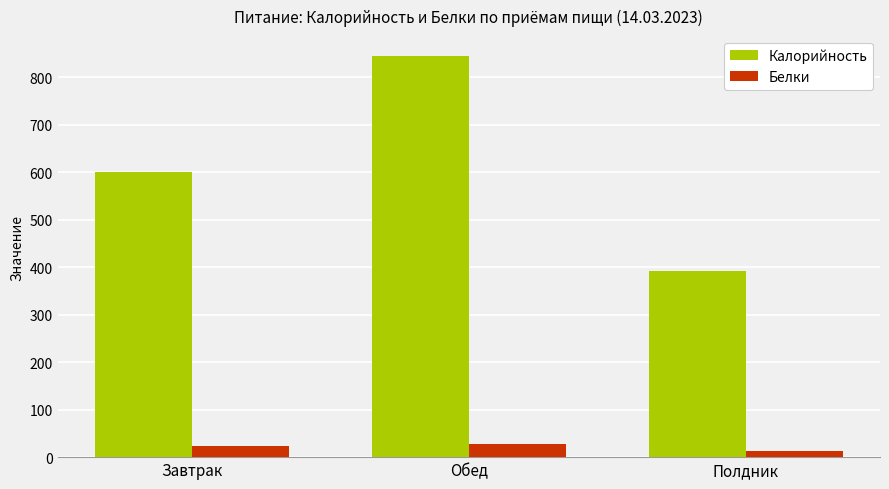

How many series are shown in this chart?

2